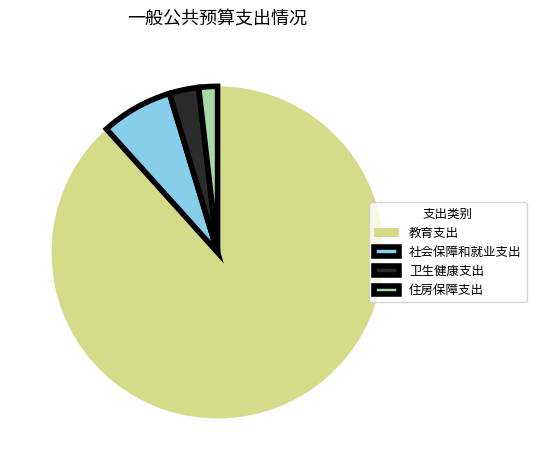

Between 社会保障和就业支出 and 卫生健康支出, which is larger?

社会保障和就业支出